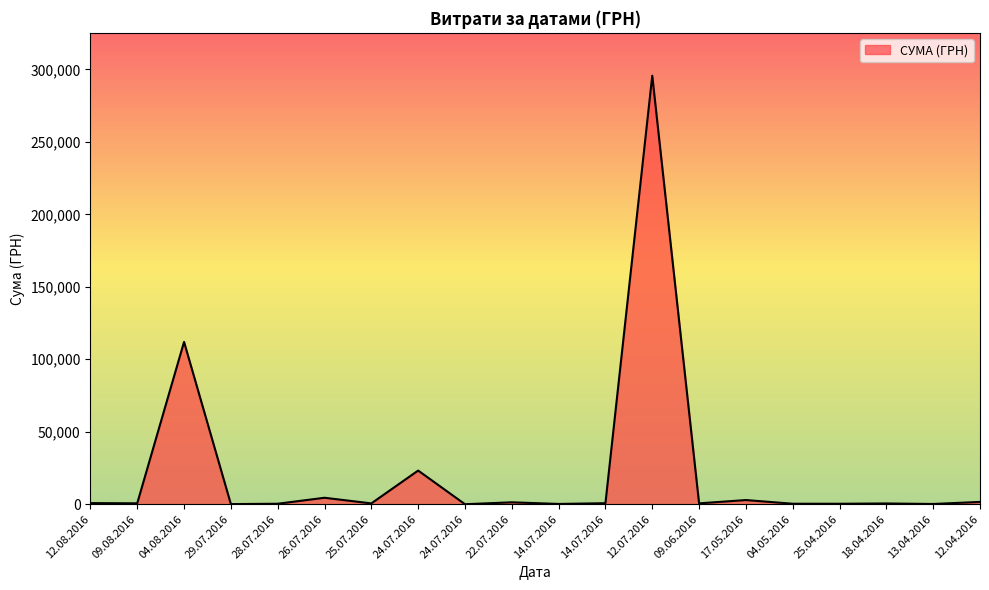

What is the smallest value displayed?

11.2